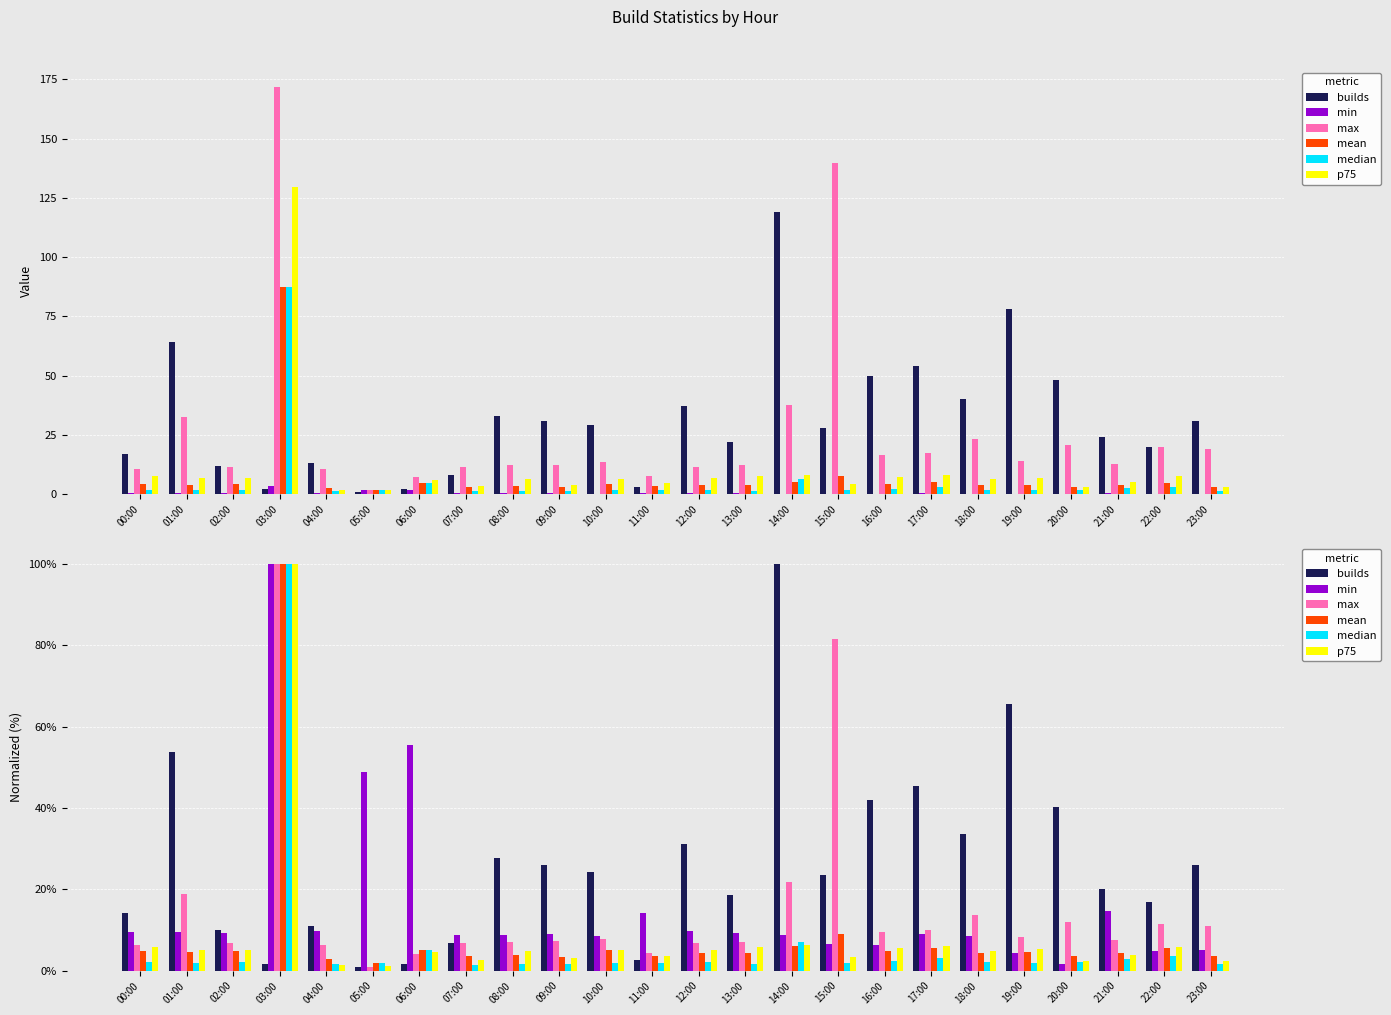

At which category is the sum across all series the highest?

03:00